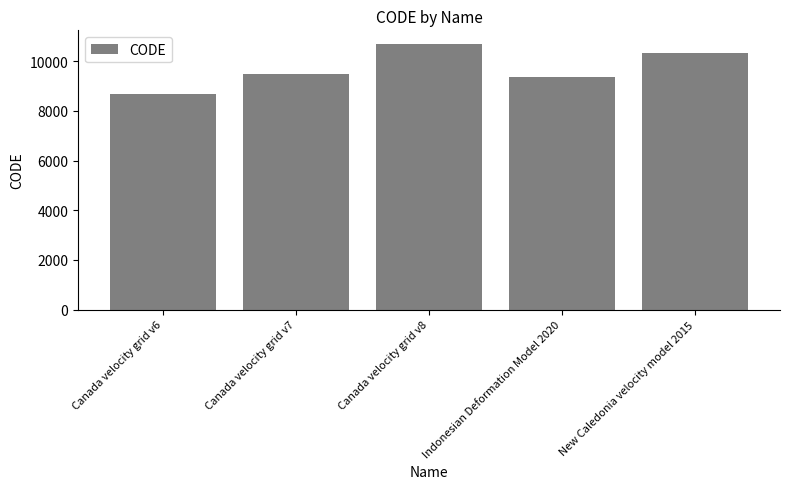

The value at Canada velocity grid v8 is 10707. True or false?

True